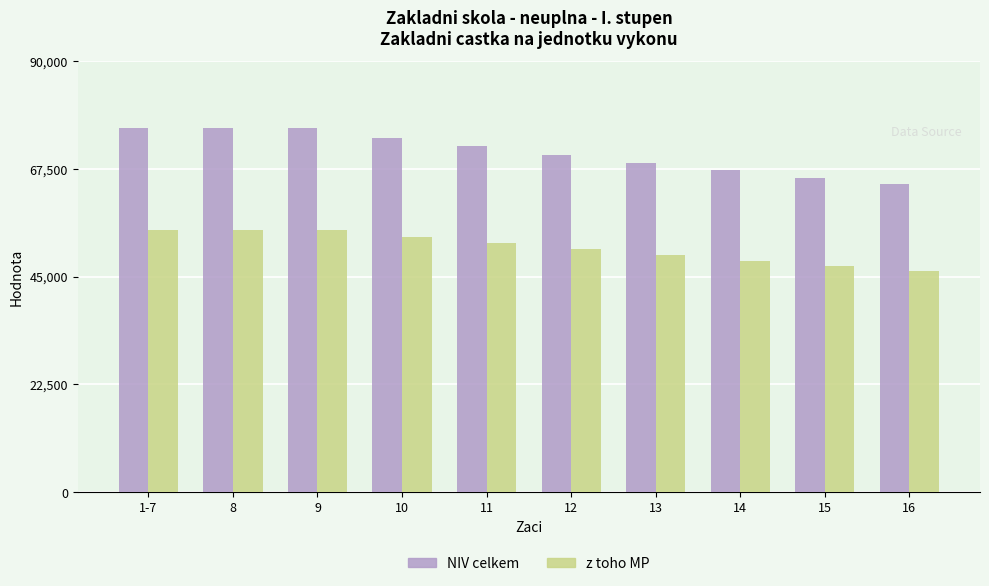

Rank the series at 15 from lowest to highest value.

z toho MP, NIV celkem